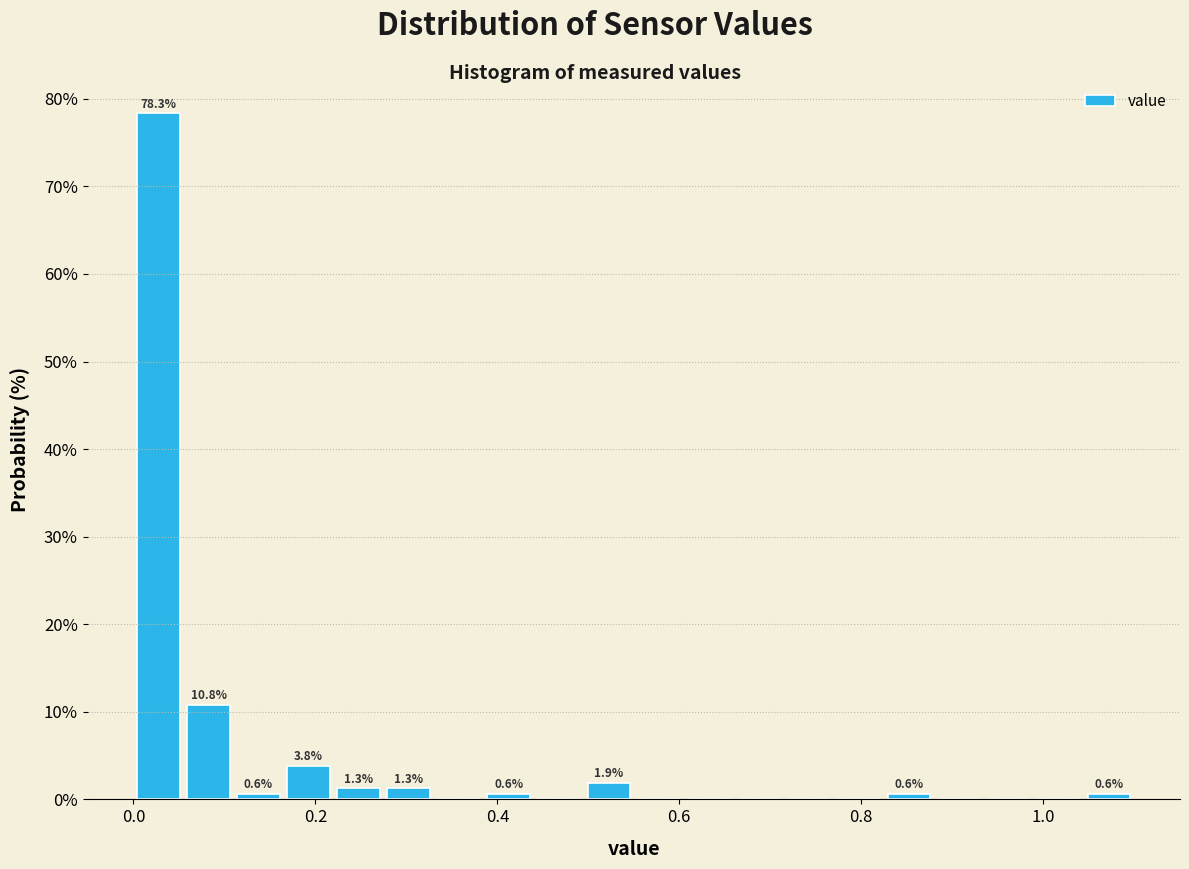

Read against the x-axis, roughly where is the centre of the tallest bar?

0.02